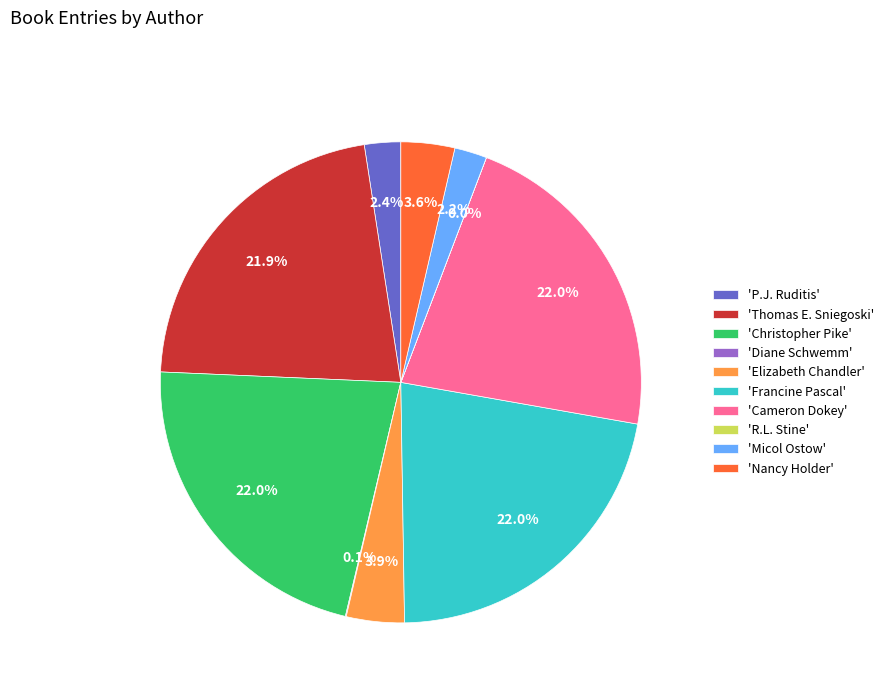

Does any single category account for the majority?

No